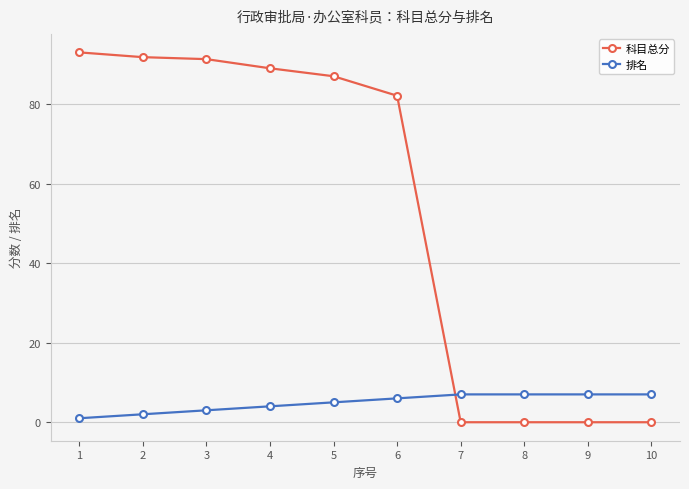

Where is 排名 nearest to the value 4?

4